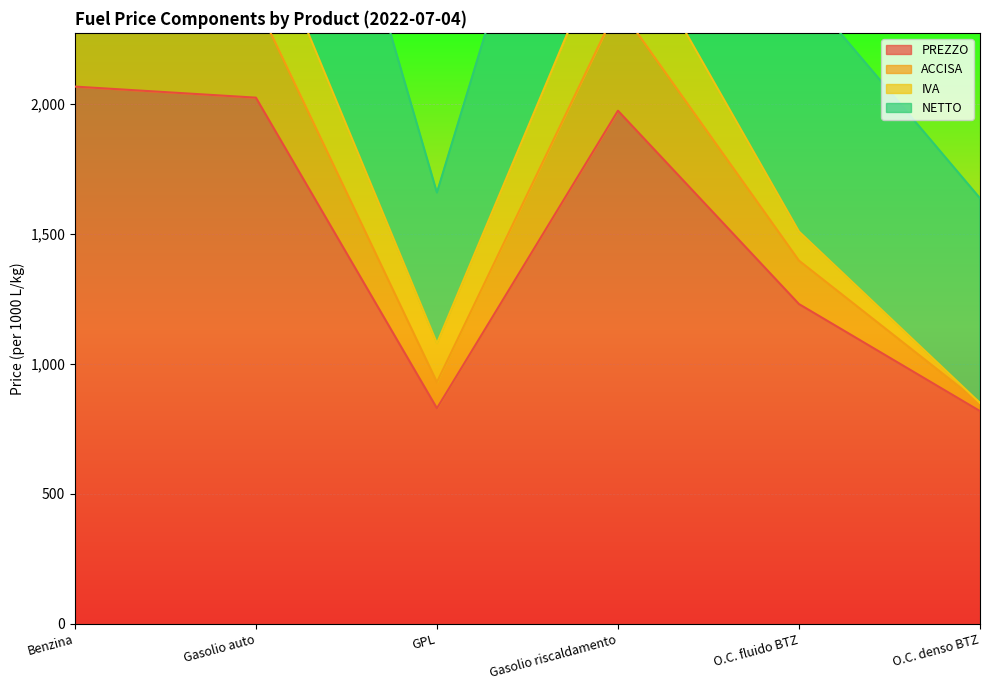

Is it true that PREZZO equals 828.9 at GPL?

True